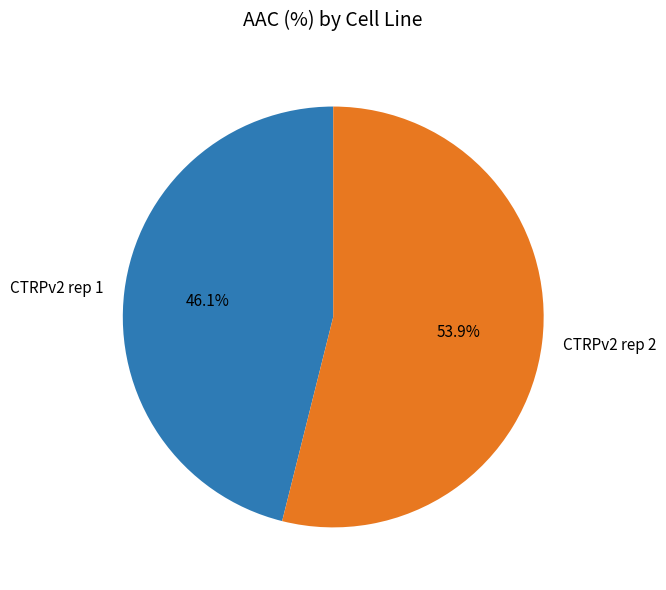

Approximately how many times larger is the value at CTRPv2 rep 2 compared to CTRPv2 rep 1?

1.2